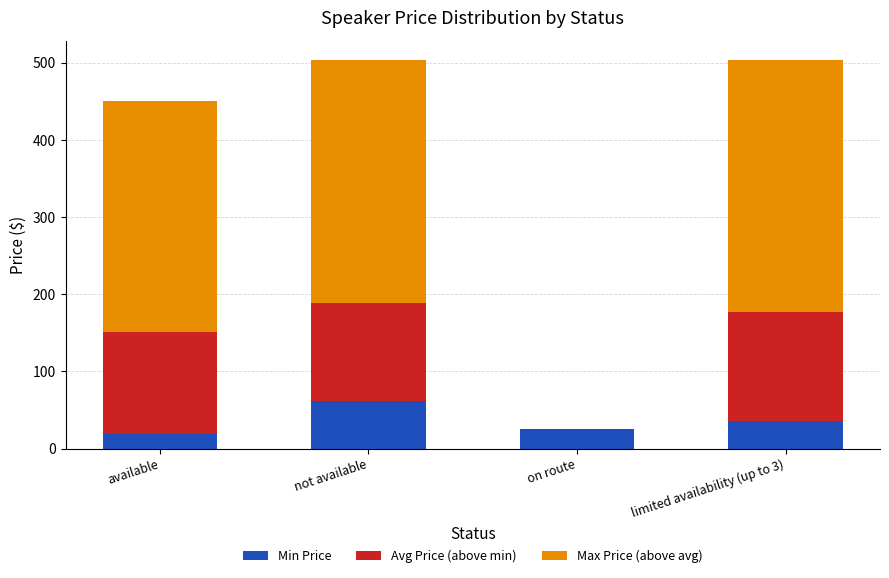

True or false: Min Price has a value of 19.4 at available.

True